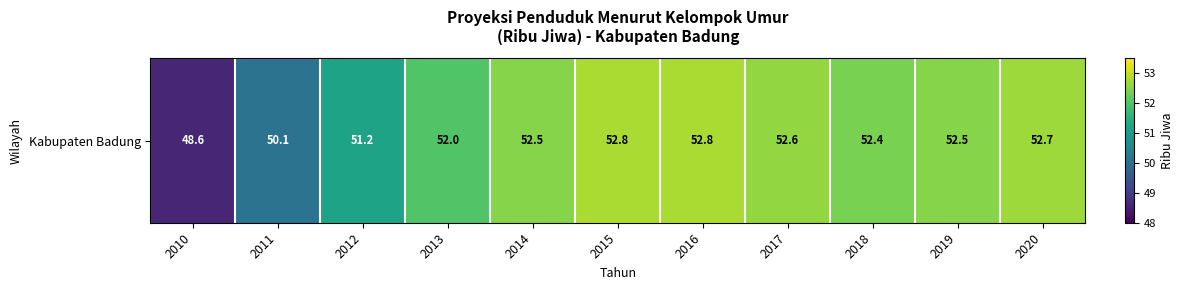

Approximately how many times larger is the value at 2015 compared to 2019?

1.0